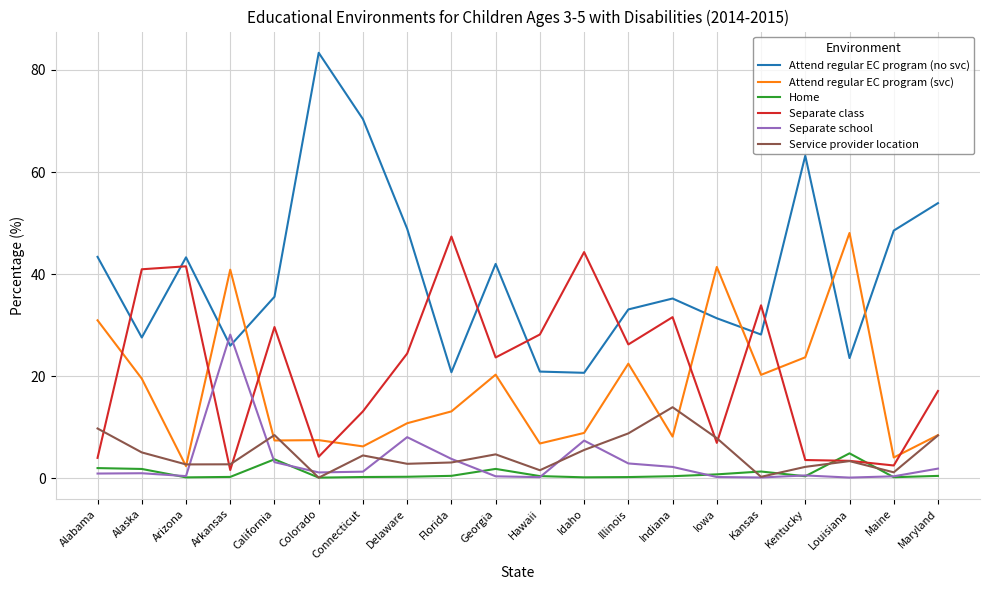

How many values in the Attend regular EC program (svc) series exceed 13?

10